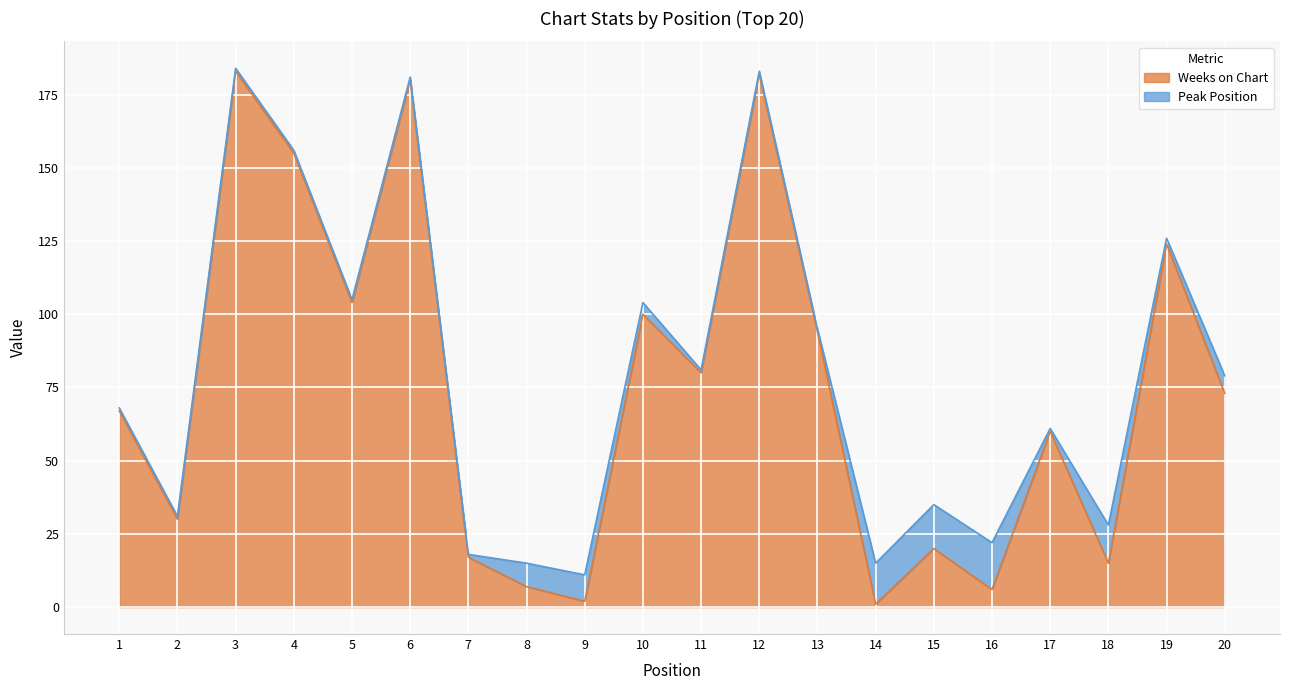

How many data points does each series have?

20